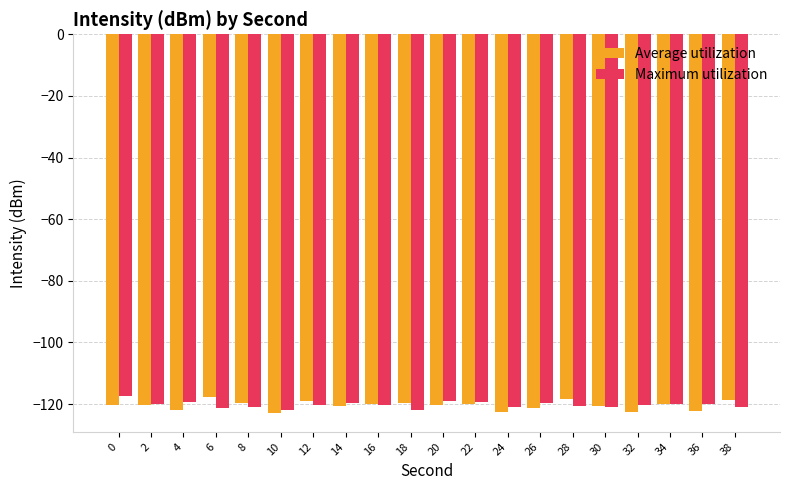

Are the bars grouped side by side (vs. stacked)?

Yes